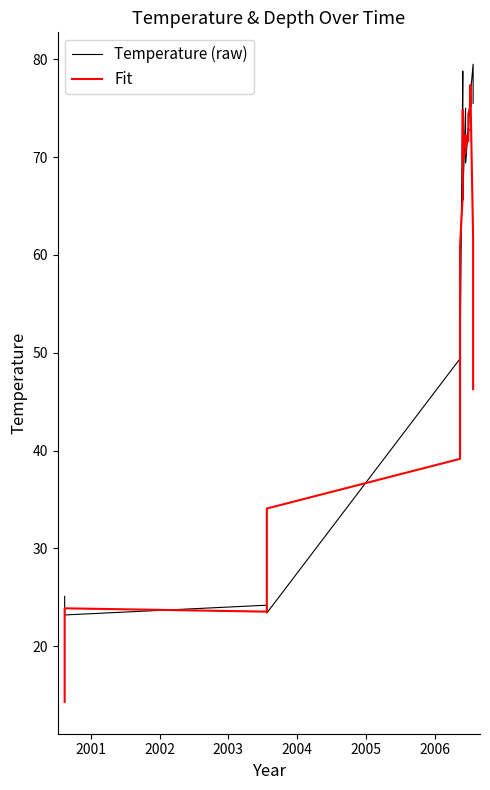

What is the smallest value displayed?

14.3